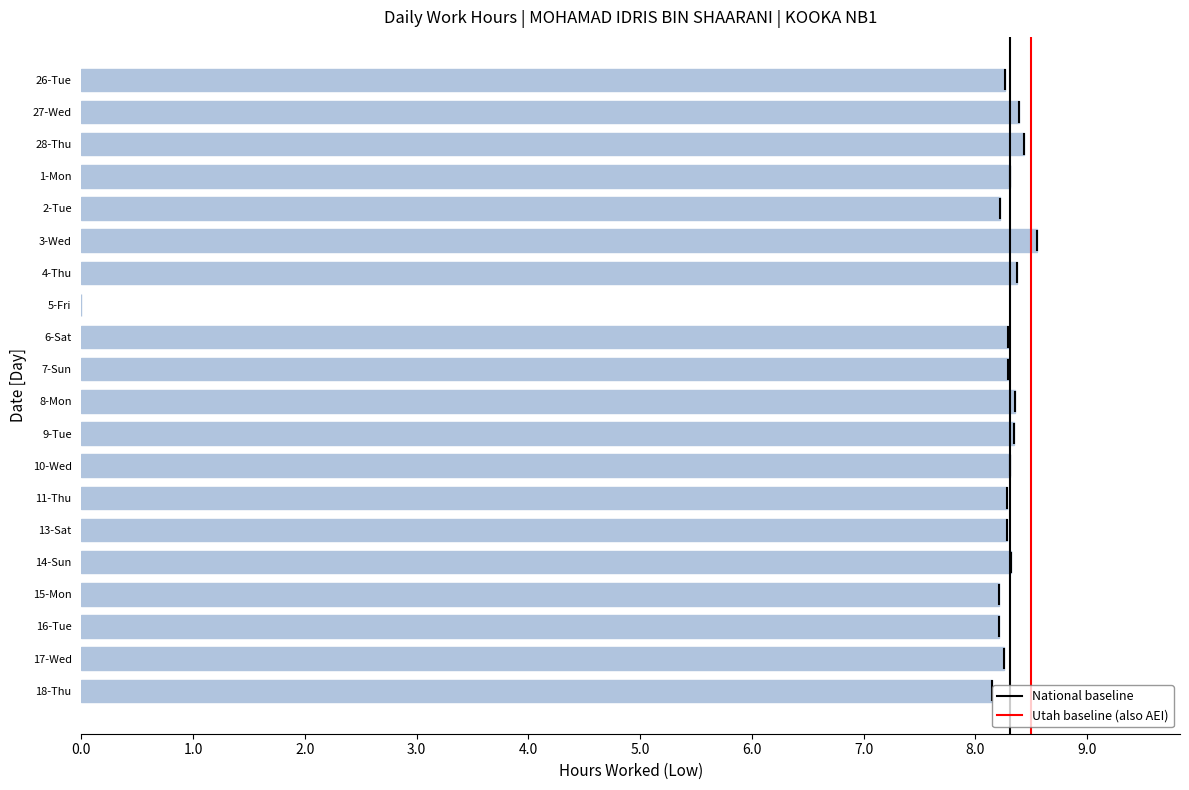

What value does the data have at 10-Wed?

8.3